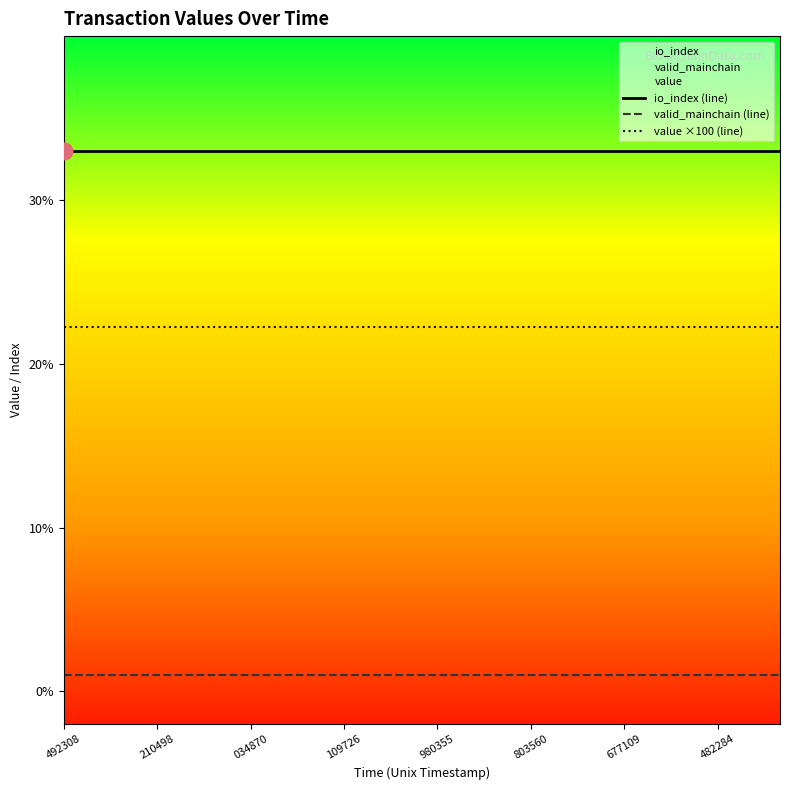

Between 10 and 23, which is larger?

10